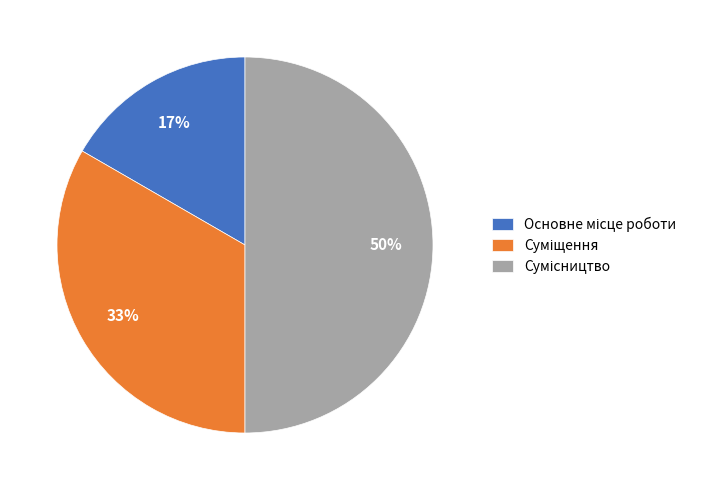

To the nearest percent, what is the average slice percentage?

33%